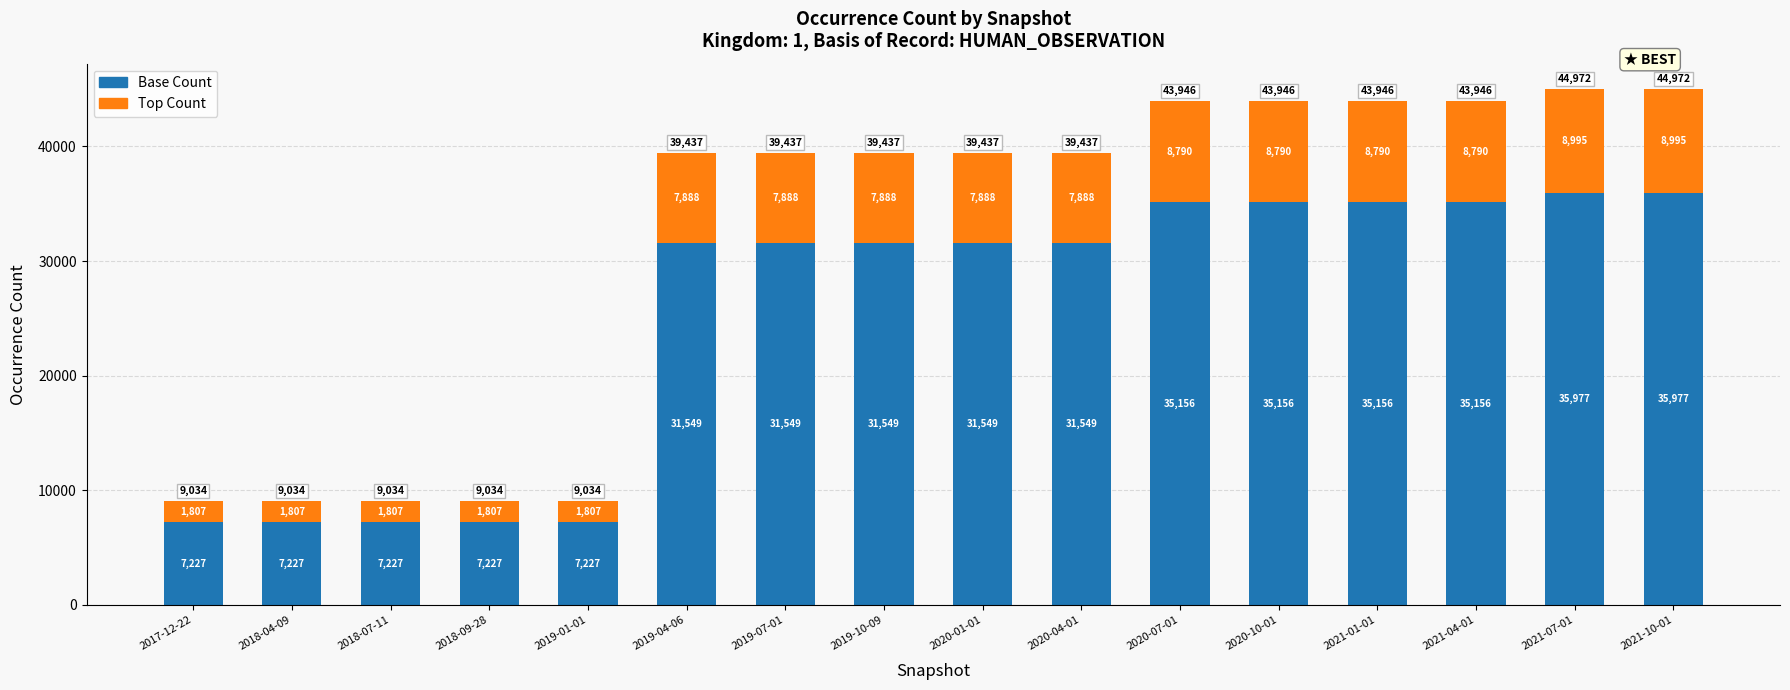

What is the total value across all series at 2018-09-28?

9034